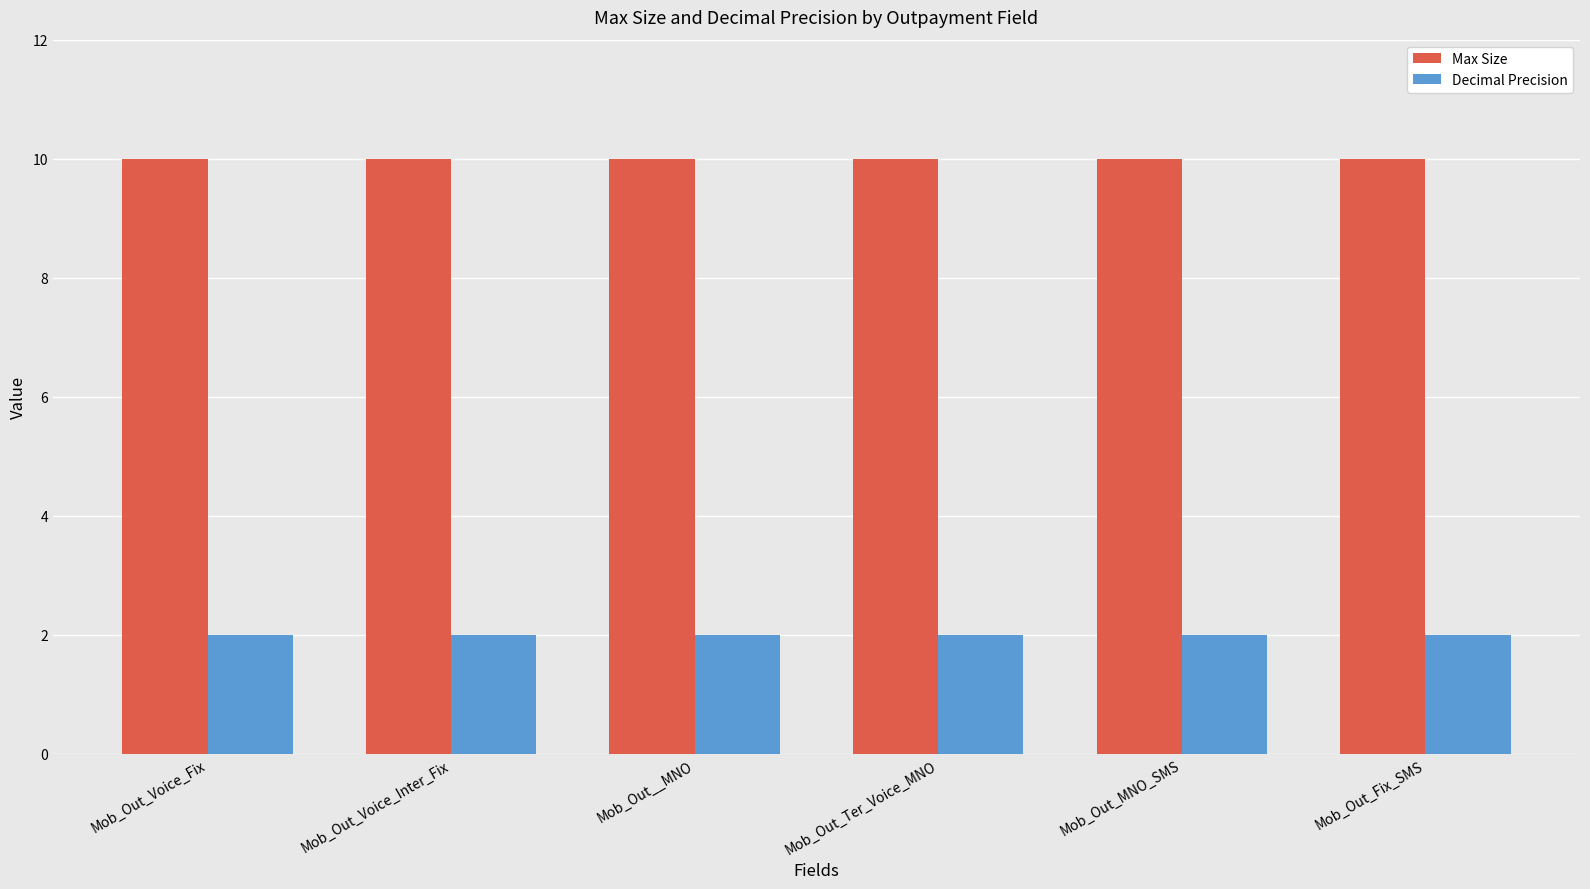

What is the total value across all series at Mob_Out_MNO_SMS?

12